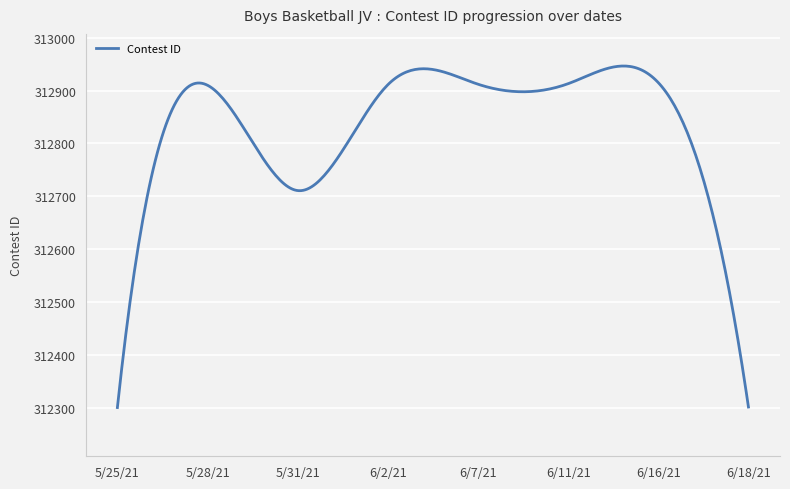

What is the greatest value displayed?

312946.4